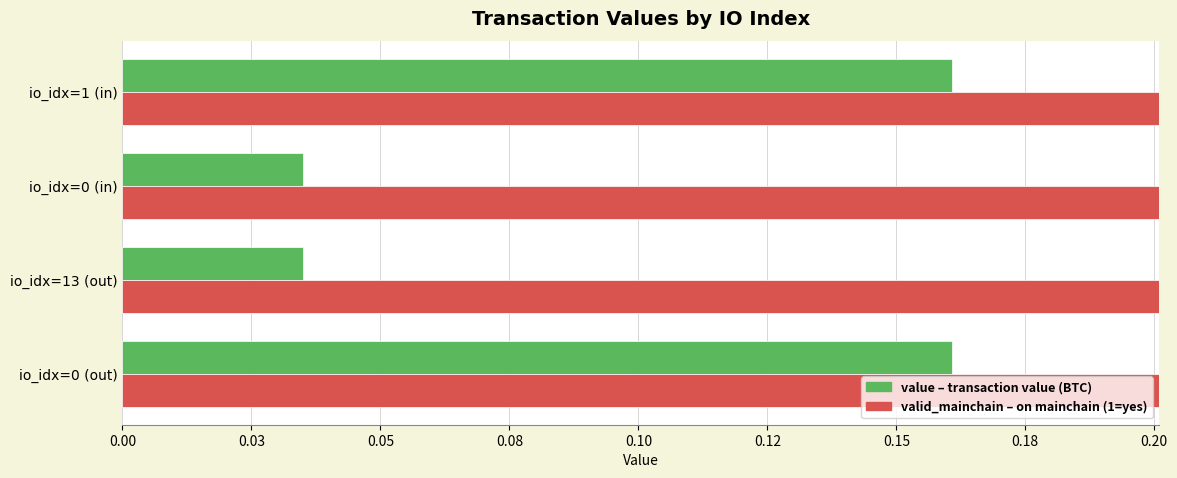

Rank the series at 0.03 from highest to lowest value.

valid_mainchain, value